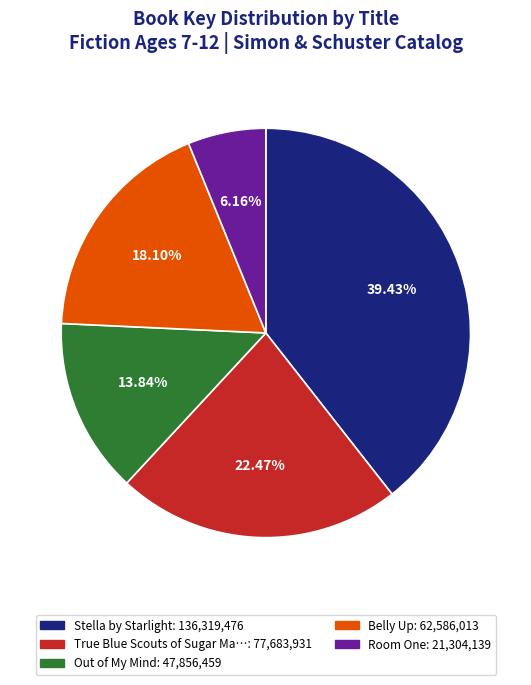

Is there any slice that represents more than half of the pie?

No